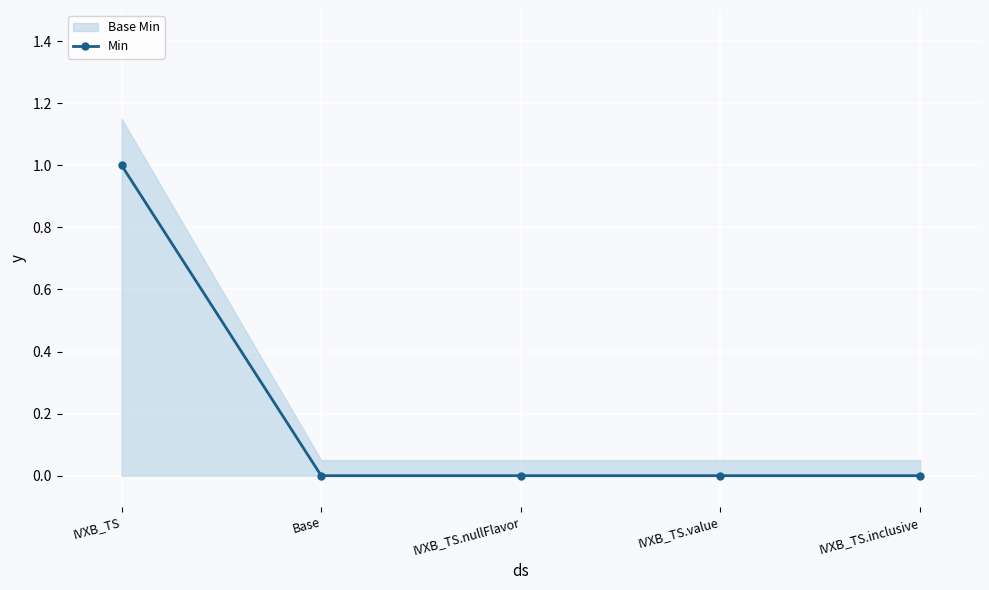

What position from the left is IVXB_TS.nullFlavor?

3